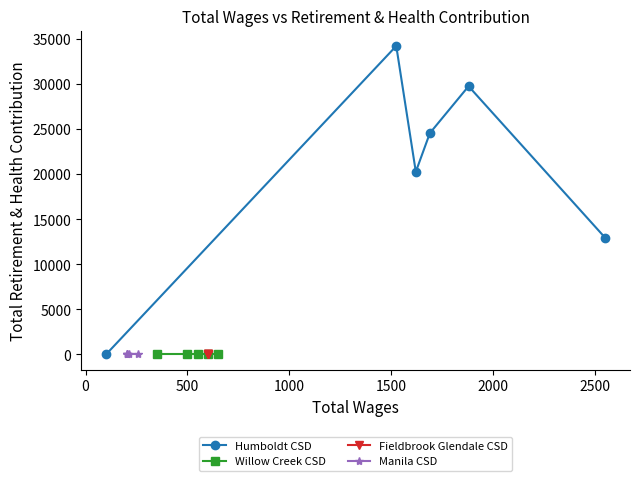

True or false: Willow Creek Community Services District and Manila Community Services District intersect in this chart.

False